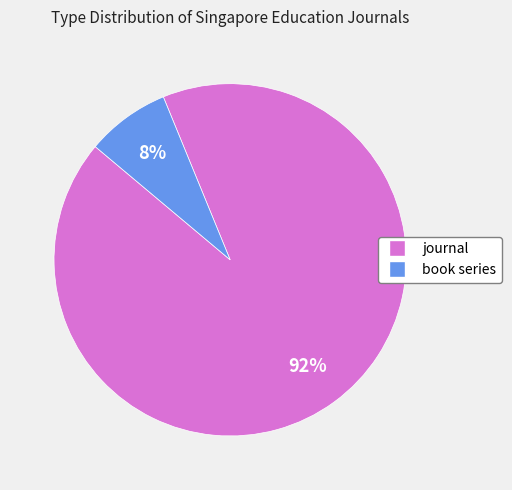

Count the number of slices in the pie.

2